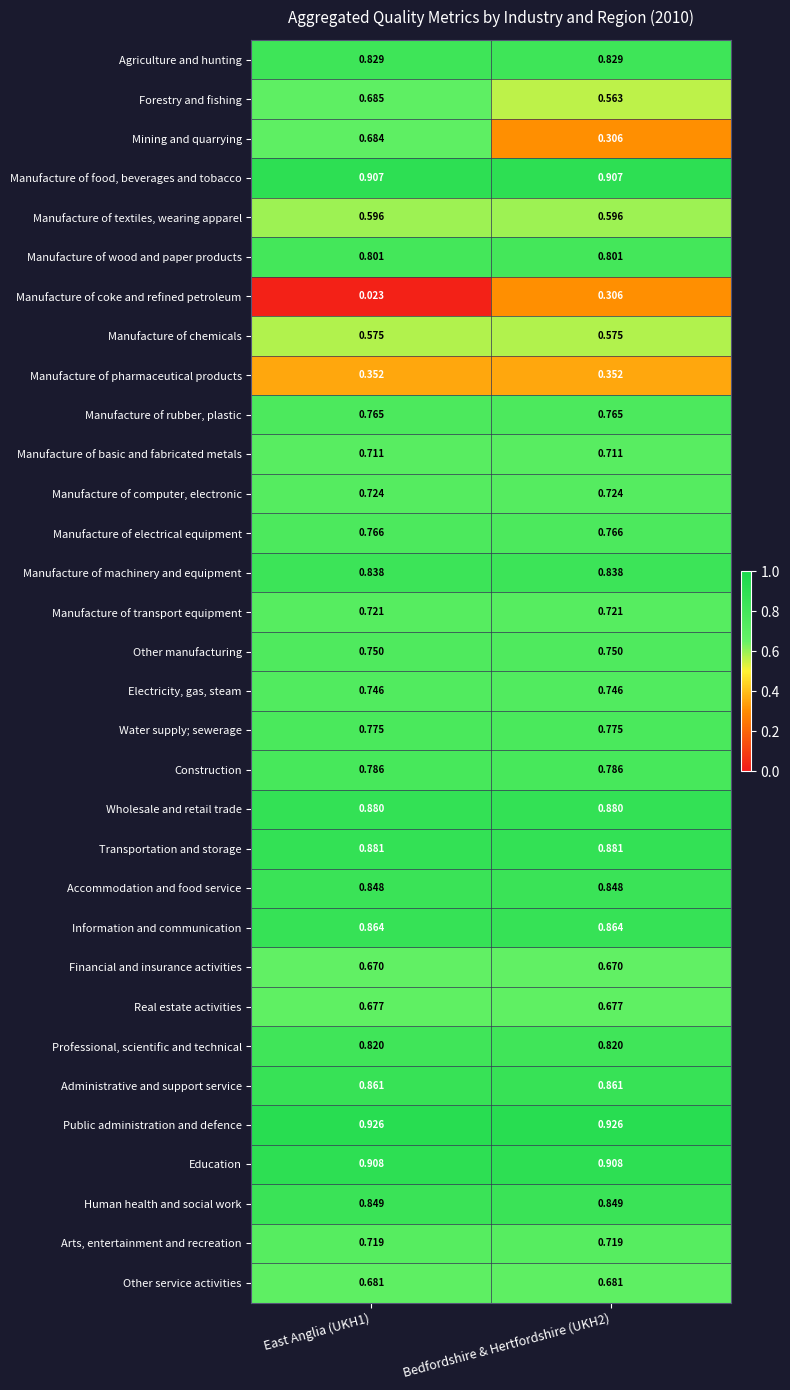

At how many categories does at least one series exceed 0?

2